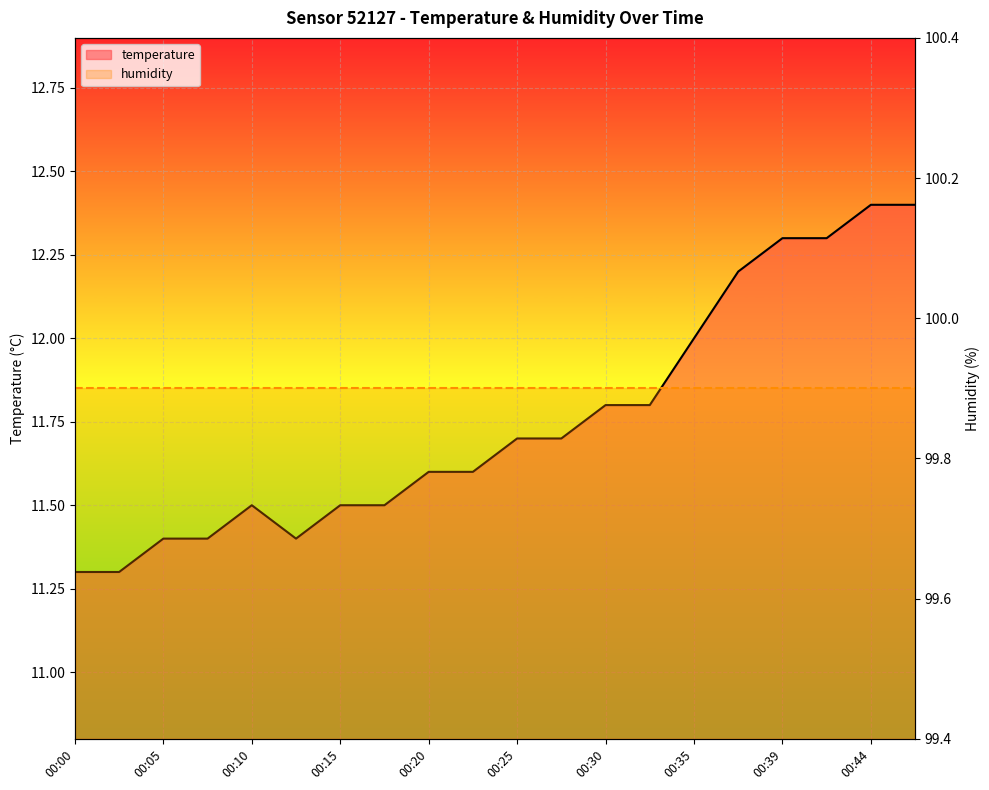

Approximately how many times larger is the value at 00:00 compared to 00:22?

1.0